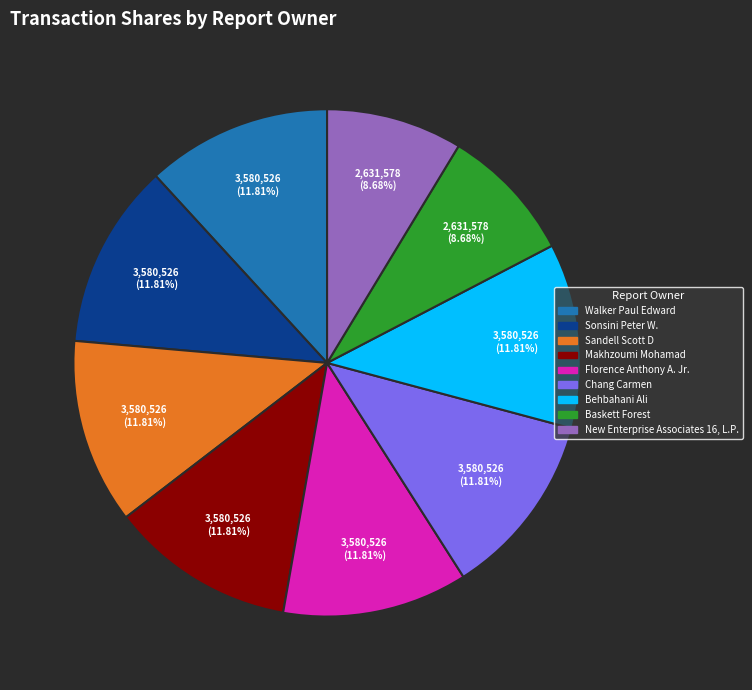

To the nearest percent, what is the average slice percentage?

11%